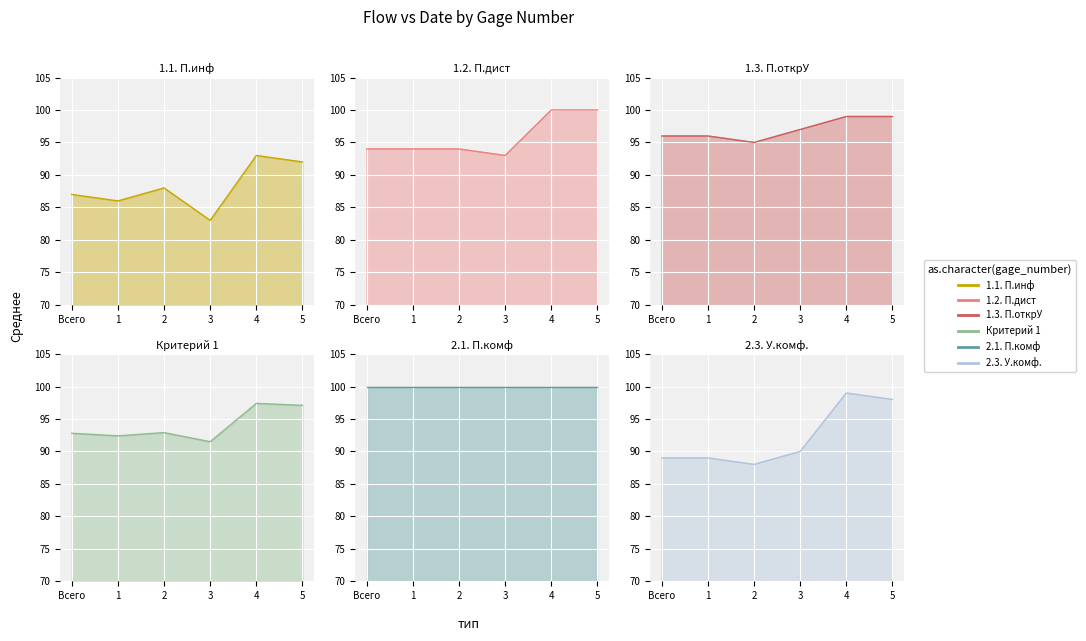

Which series has the largest total across all categories?

2.1. П.комф